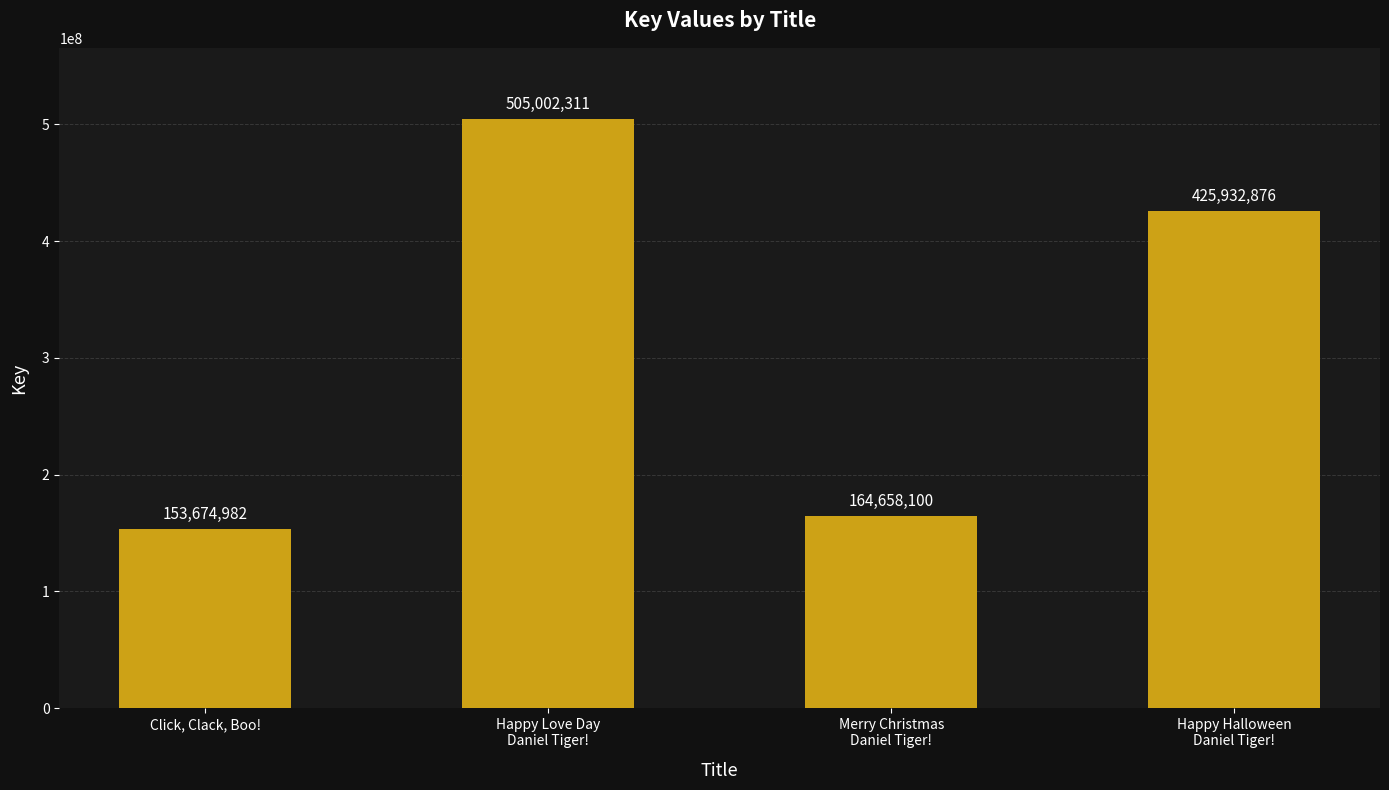

Is it true that the value at Happy Halloween
Daniel Tiger! is 583247132?

False